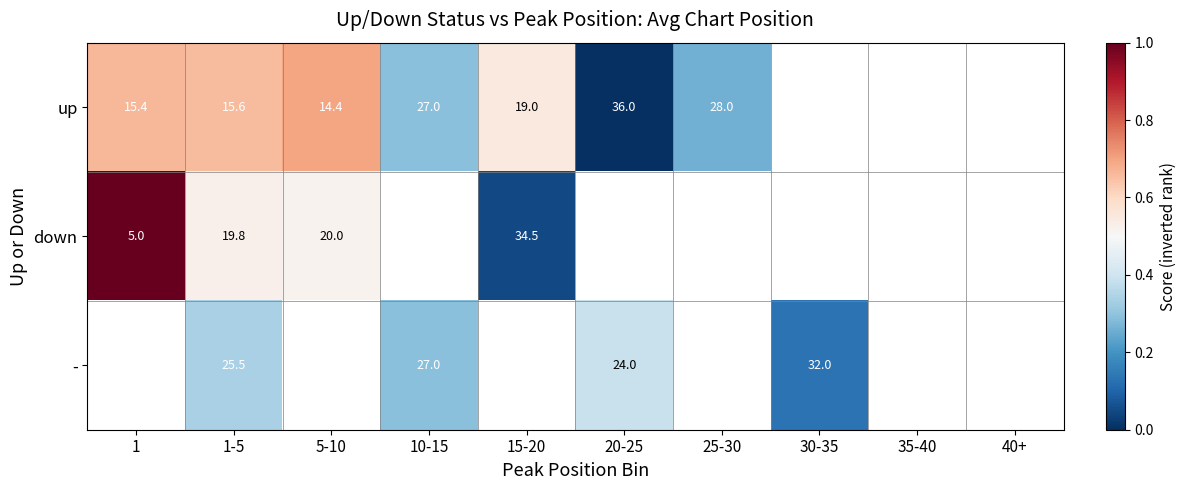

How many data points in - are above 0?

4